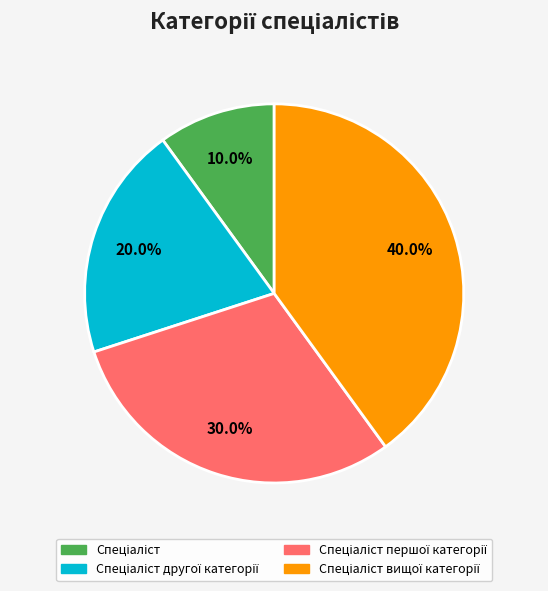

Does any single category account for the majority?

No